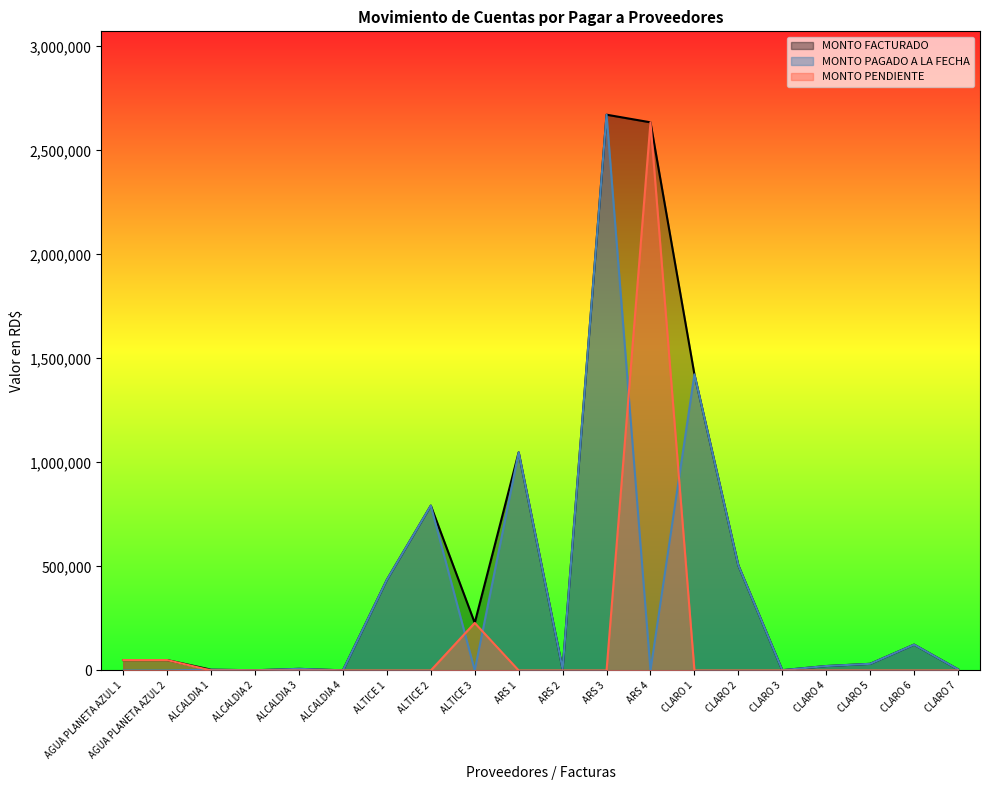

What is the label of the 12th point from the right?

ALTICE 3